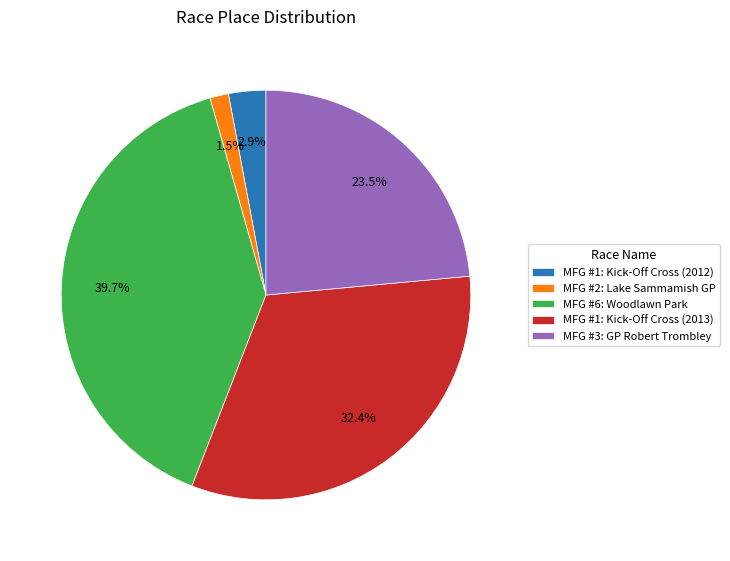

Rank the categories by value from lowest to highest.

MFG #2: Lake Sammamish GP, MFG #1: Kick-Off Cross (2012), MFG #3: GP Robert Trombley, MFG #1: Kick-Off Cross (2013), MFG #6: Woodlawn Park